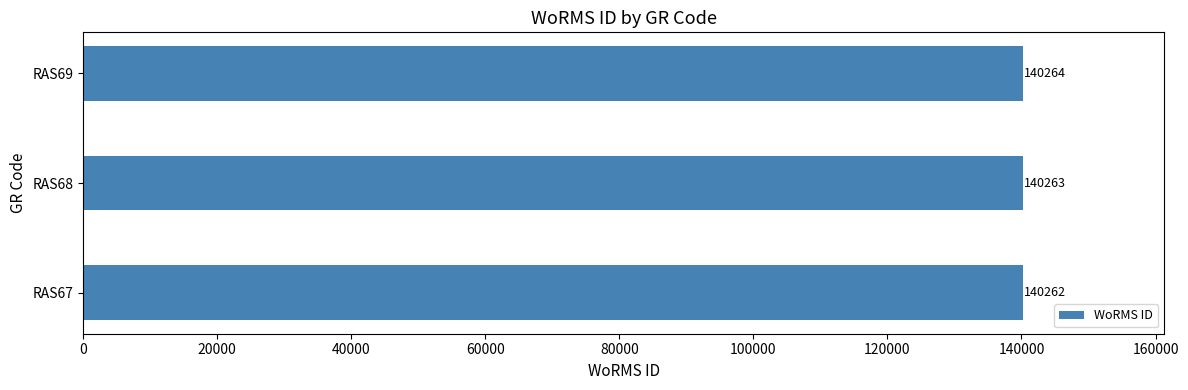

Count the number of categories in the chart.

3